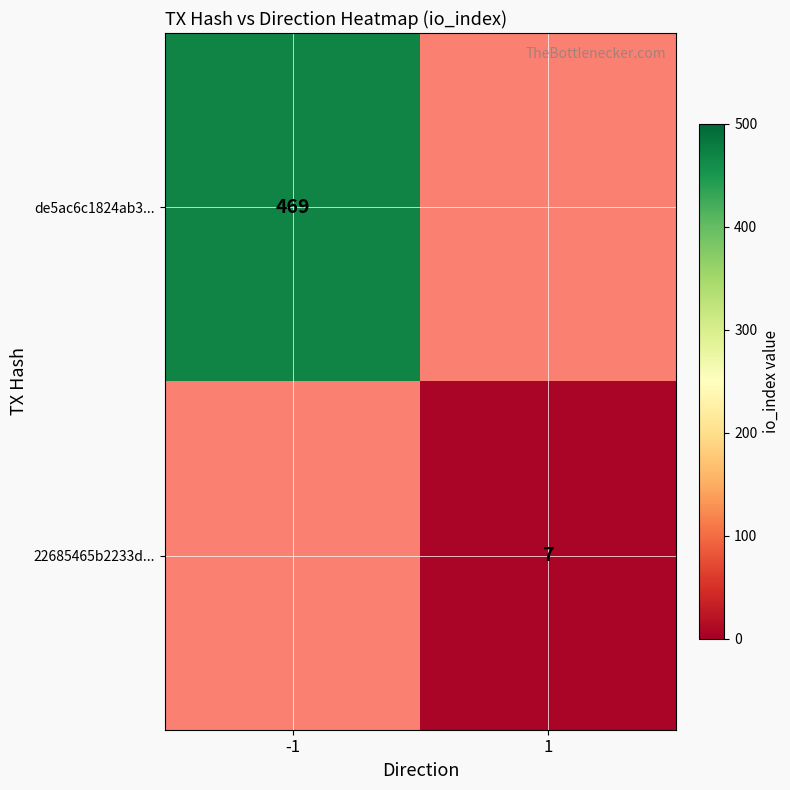

True or false: de5ac6c1824ab3... has a value of 746 at -1.

False